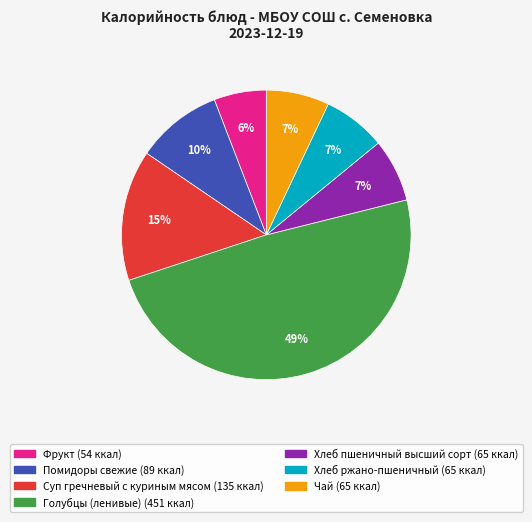

To the nearest percent, what is the average slice percentage?

14%